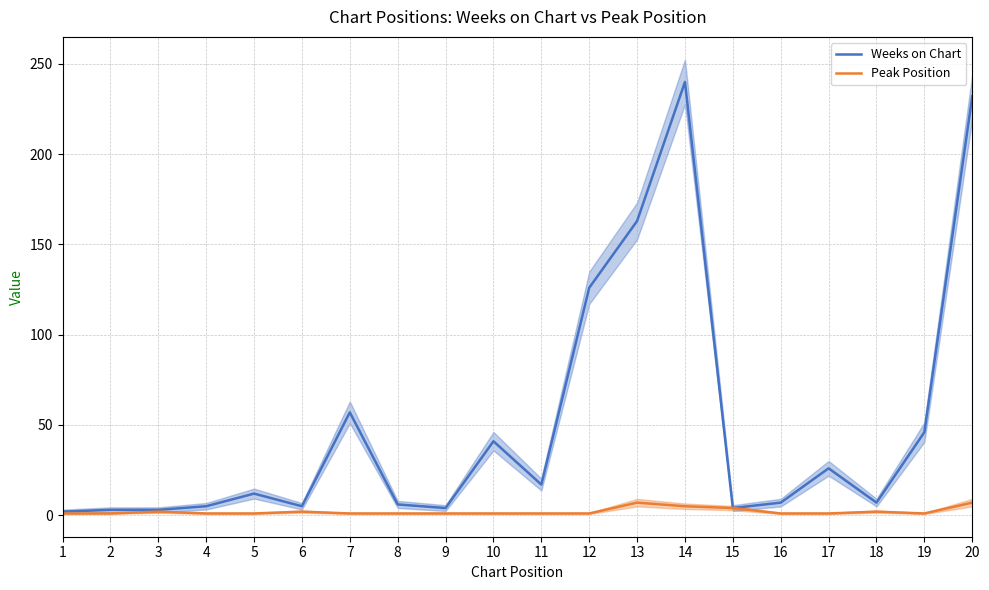

Is this an area chart (filled region under the line)?

No